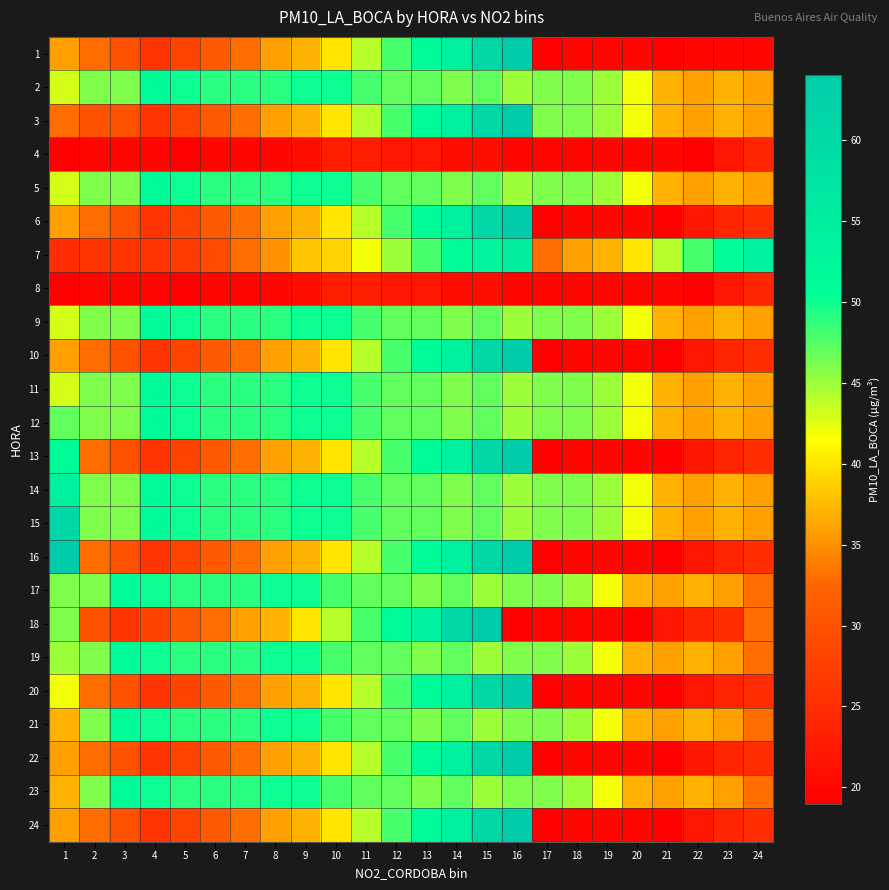

What is the spread (max minus min) of values at 16?

45